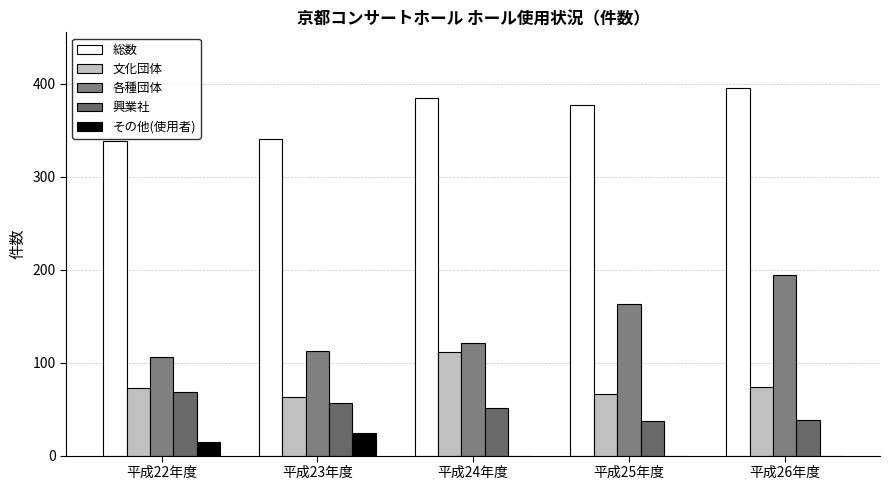

What is the value of the 興業社 bar at the 2nd from the left?

57